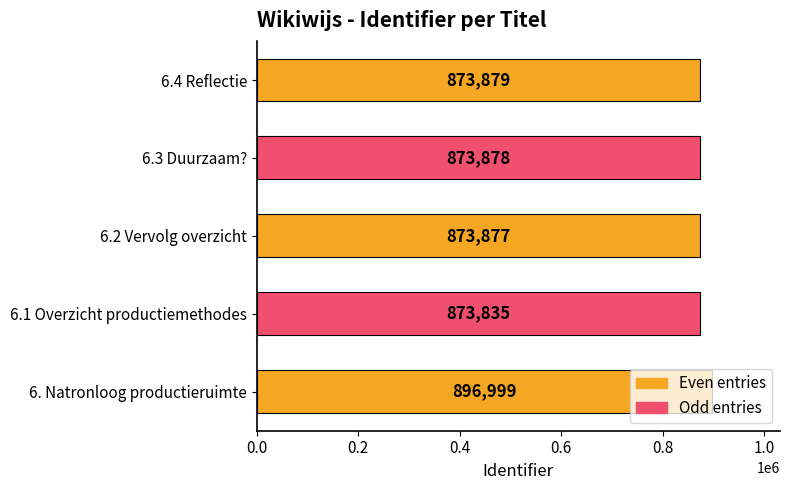

What is the difference between the second highest and second lowest values?

2